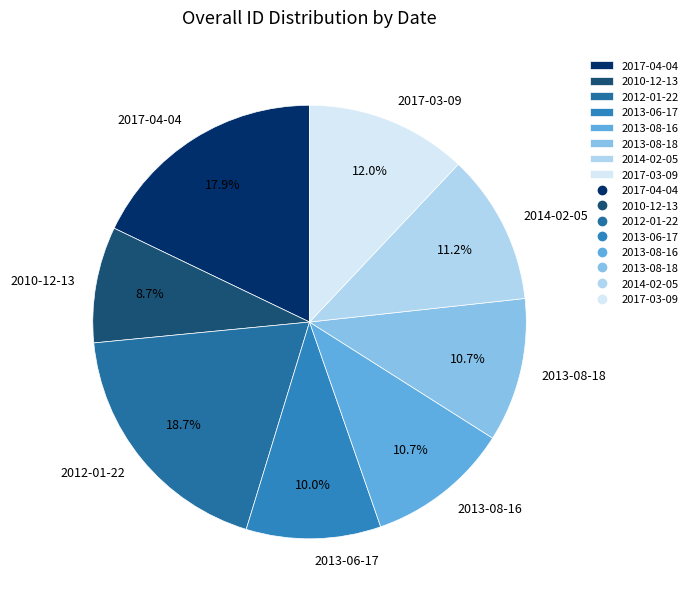

Which has a higher value, 2013-08-16 or 2017-03-09?

2017-03-09